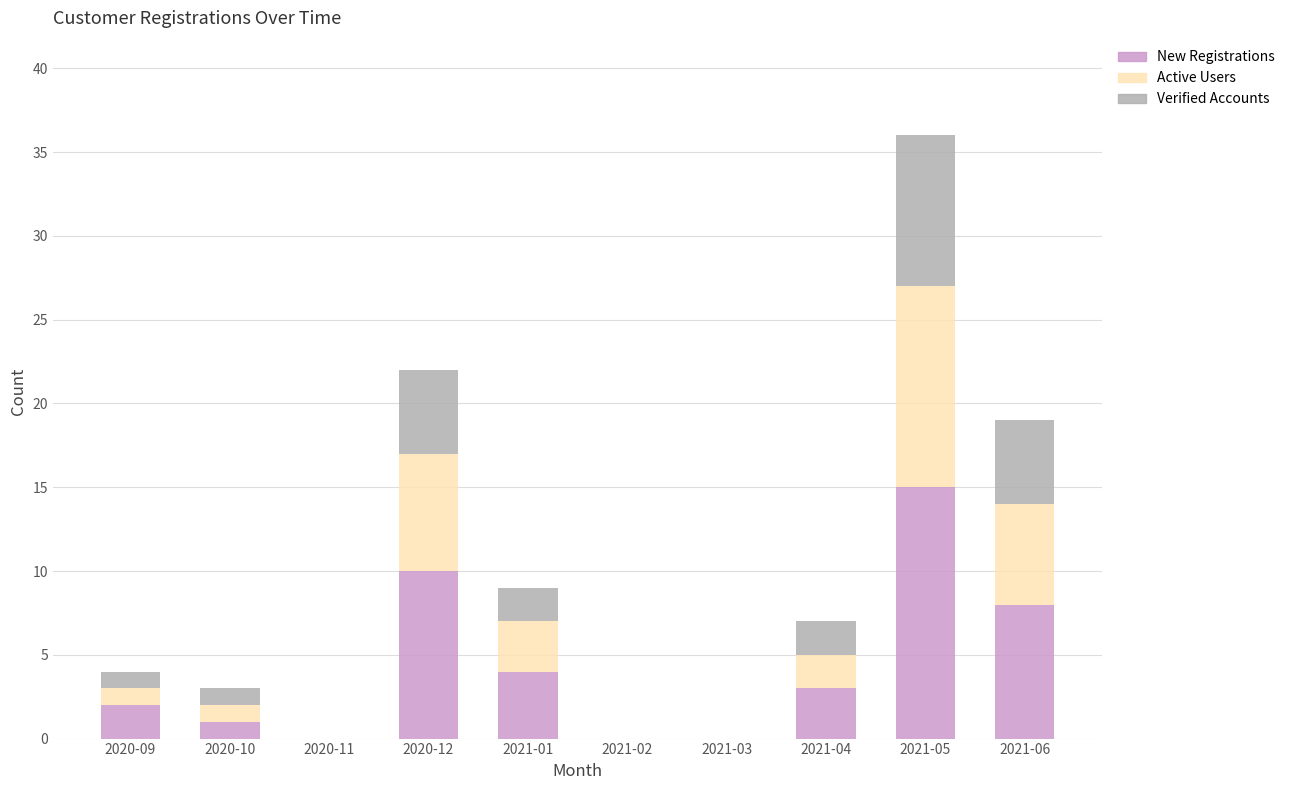

Reading left to right, transcribe the values for New Registrations.

2020-09=2	2020-10=1	2020-11=0	2020-12=10	2021-01=4	2021-02=0	2021-03=0	2021-04=3	2021-05=15	2021-06=8